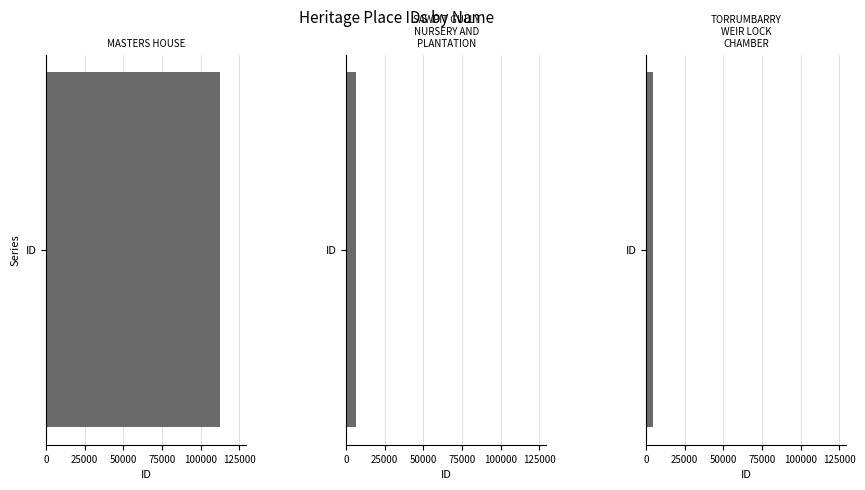

Reading left to right, what are all the values shown in this chart?

MASTERS HOUSE=112676	SAWPIT GULLY NURSERY AND PLANTATION=6069	TORRUMBARRY WEIR LOCK CHAMBER=4624